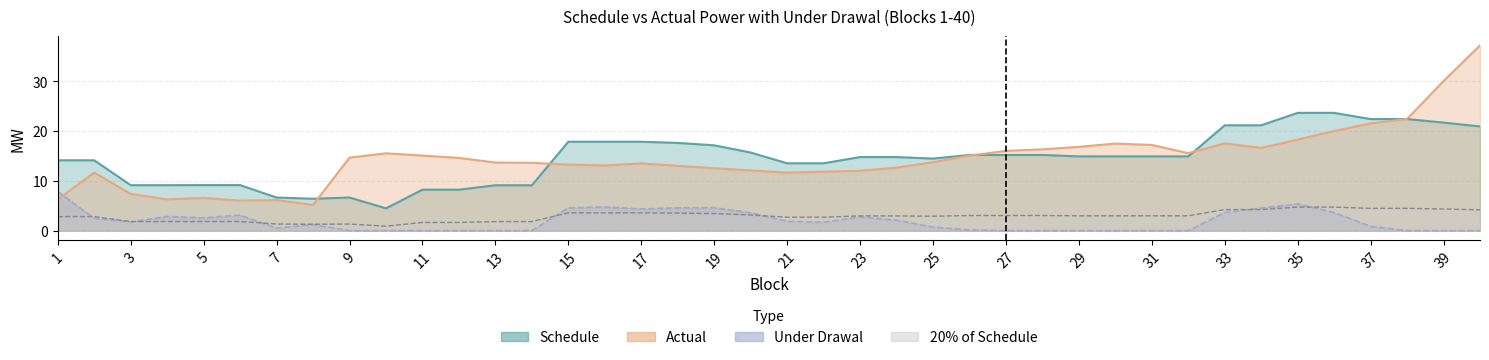

List the series in order of their peak value, lowest first.

20% of Schedule, Under Drawal, Schedule, Actual